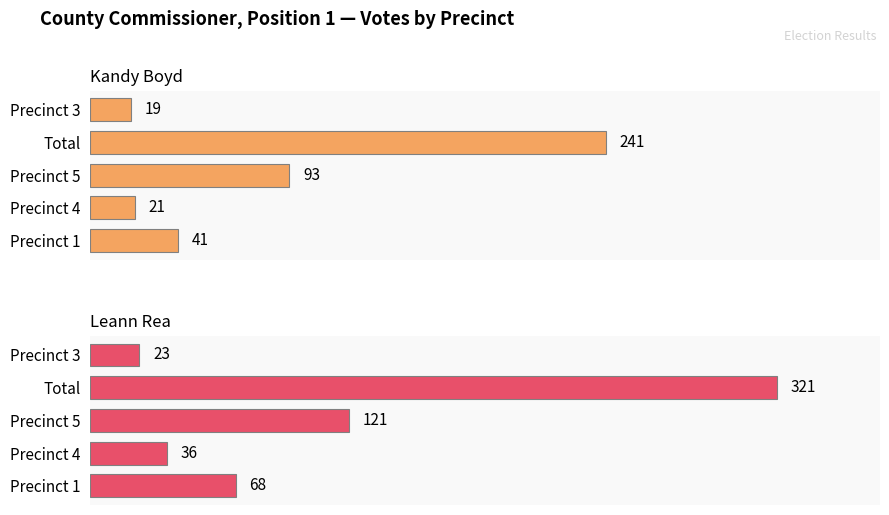

What is the total value across all series at Precinct 5?

214